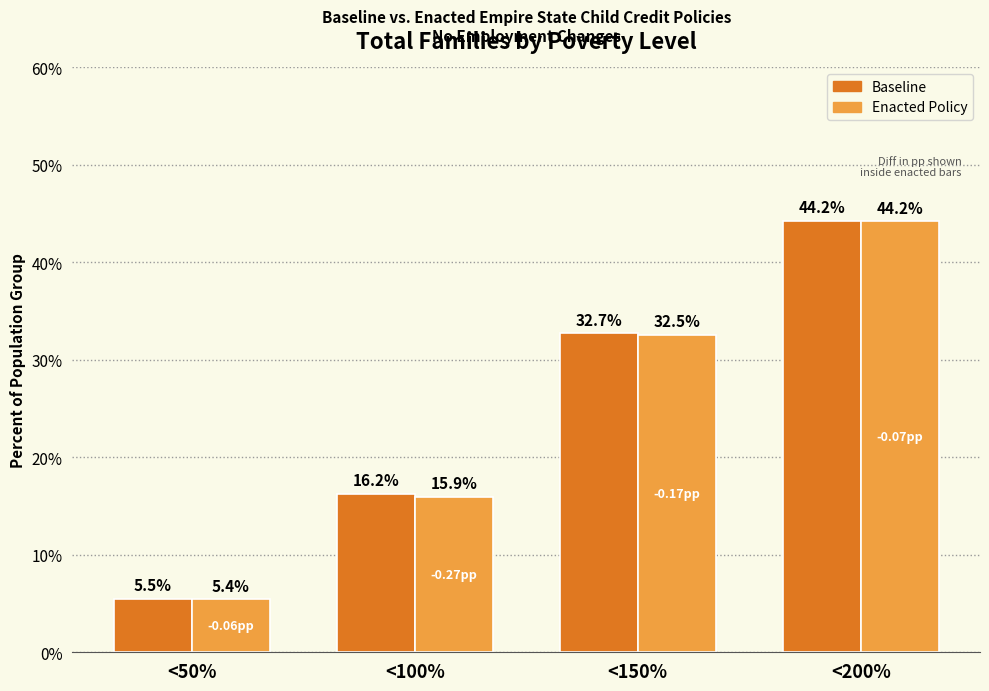

What are all the series names shown in the legend?

Baseline, Enacted Policy